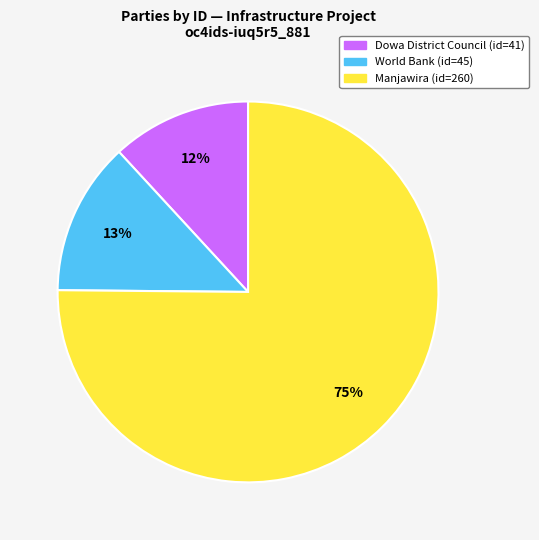

Is the sum of World Bank and Manjawira greater than half?

Yes